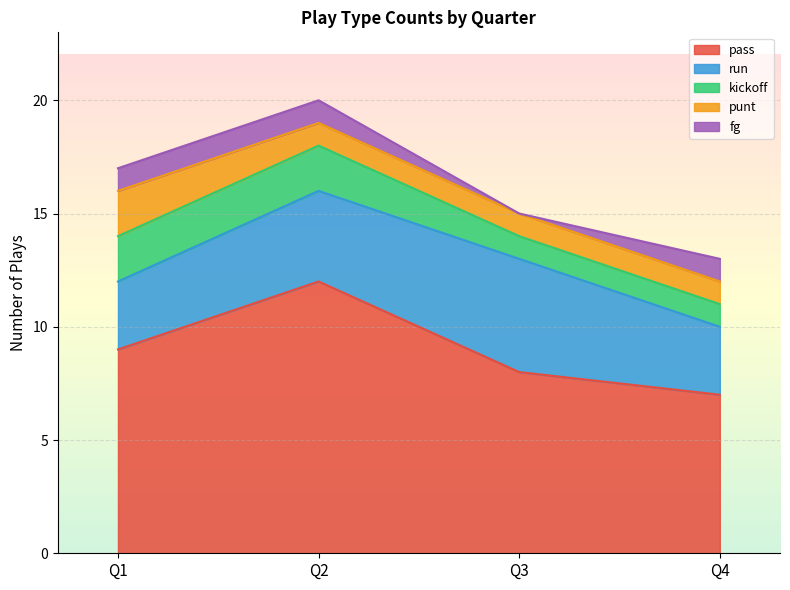

What is the average value of the punt series?

1